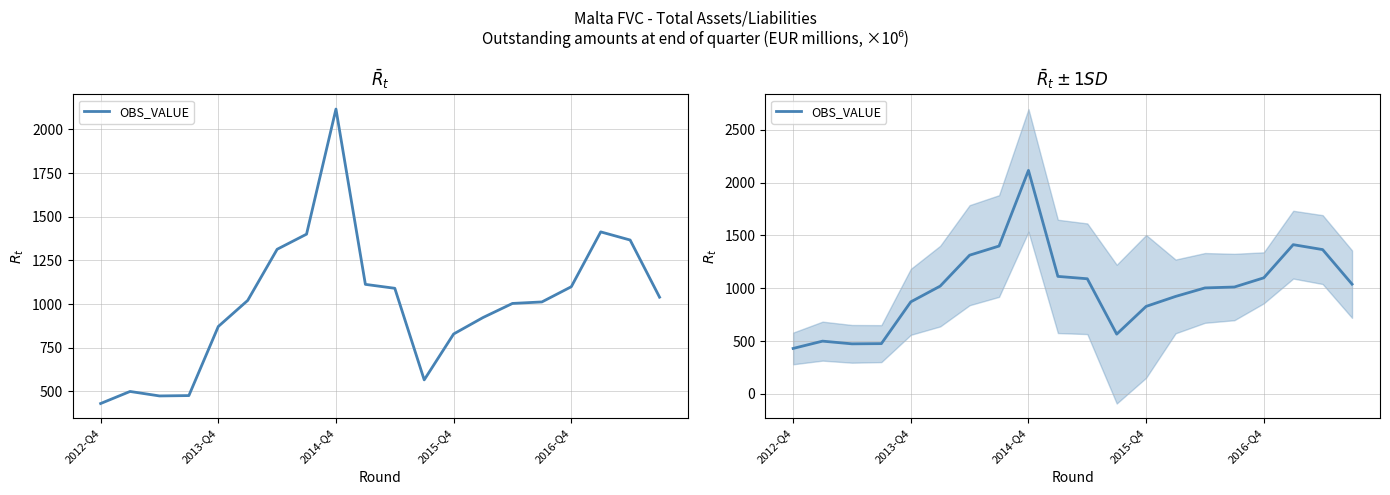

How many interior local peaks (higher than both neighbors) does the data have?

3